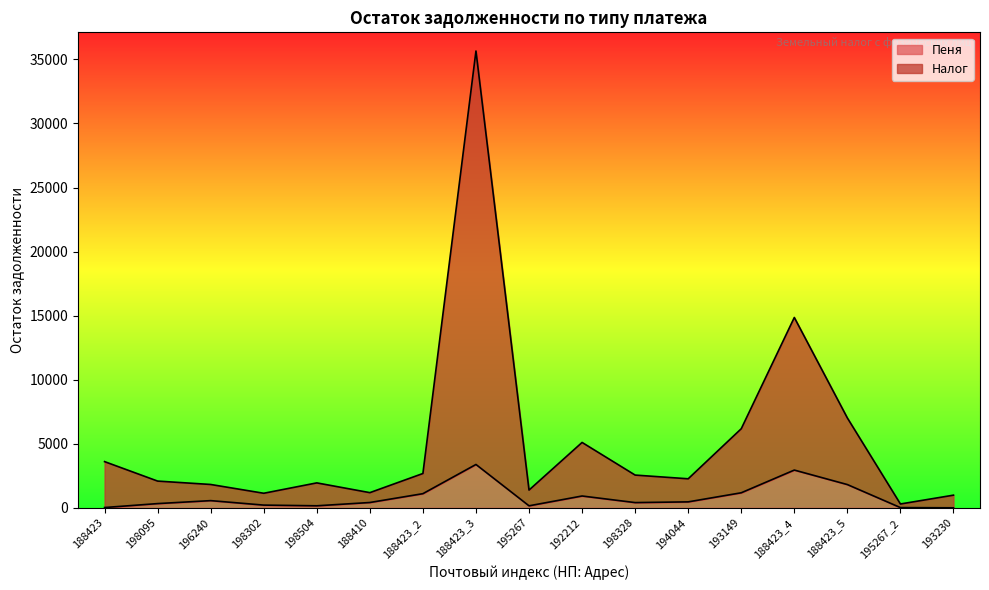

What is the total value across all series at 198504?

1945.7